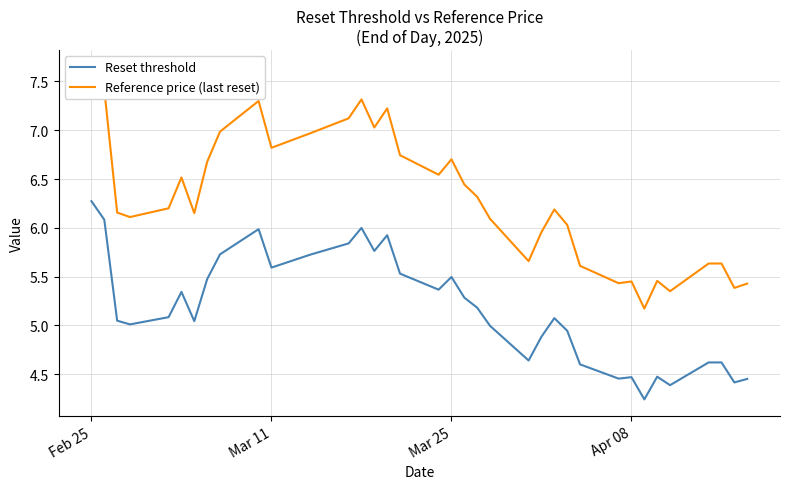

What is the highest value of the Reset threshold series?

6.3